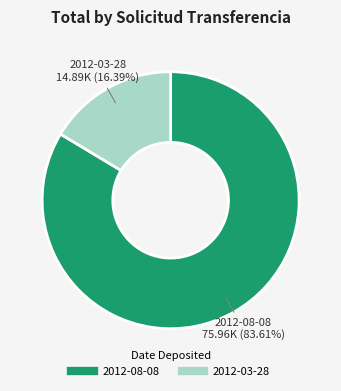

Is there any slice that represents more than half of the pie?

Yes